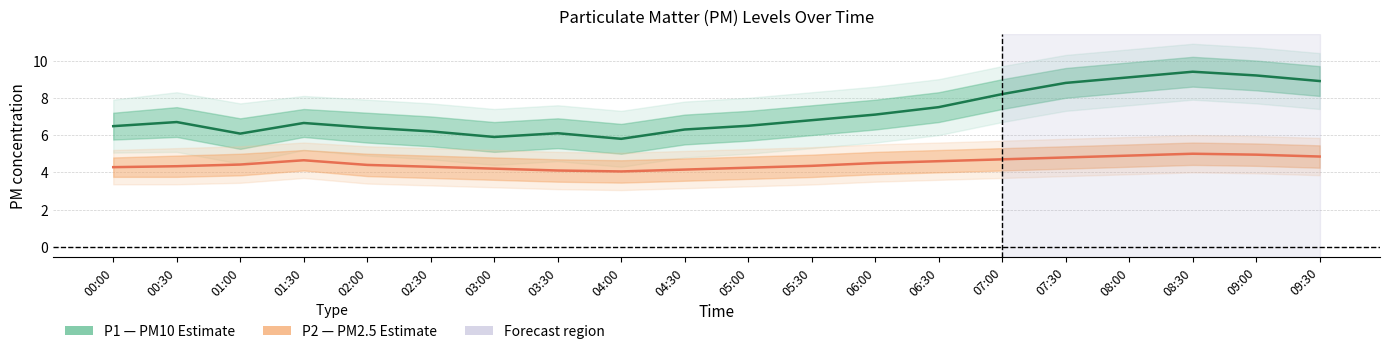

Reading right to left, list all the values displayed in this chart.

P1 (PM10): 09:30=8.9	09:00=9.2	08:30=9.4	08:00=9.1	07:30=8.8	07:00=8.2	06:30=7.5	06:00=7.1	05:30=6.8	05:00=6.5	04:30=6.3	04:00=5.8	03:30=6.1	03:00=5.9	02:30=6.2	02:00=6.4	01:30=6.7	01:00=6.1	00:30=6.7	00:00=6.5
P2 (PM2.5): 09:30=4.8	09:00=5.0	08:30=5.0	08:00=4.9	07:30=4.8	07:00=4.7	06:30=4.6	06:00=4.5	05:30=4.3	05:00=4.2	04:30=4.2	04:00=4.0	03:30=4.1	03:00=4.2	02:30=4.3	02:00=4.4	01:30=4.7	01:00=4.4	00:30=4.3	00:00=4.3